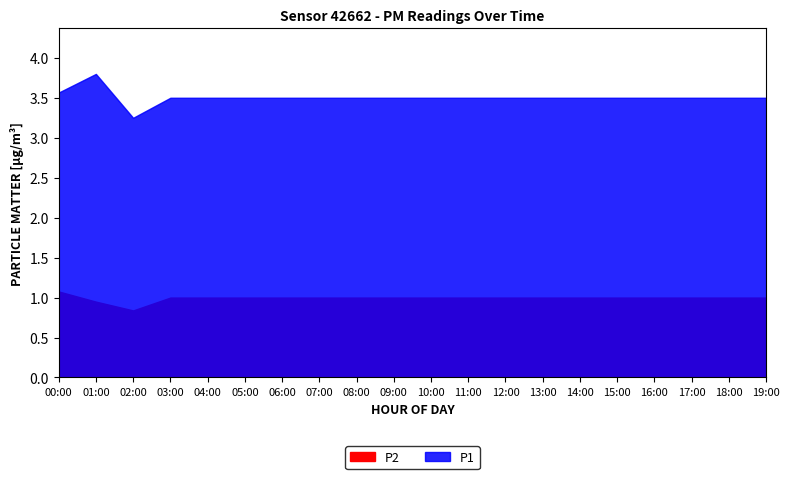

Which series has the largest total across all categories?

P1